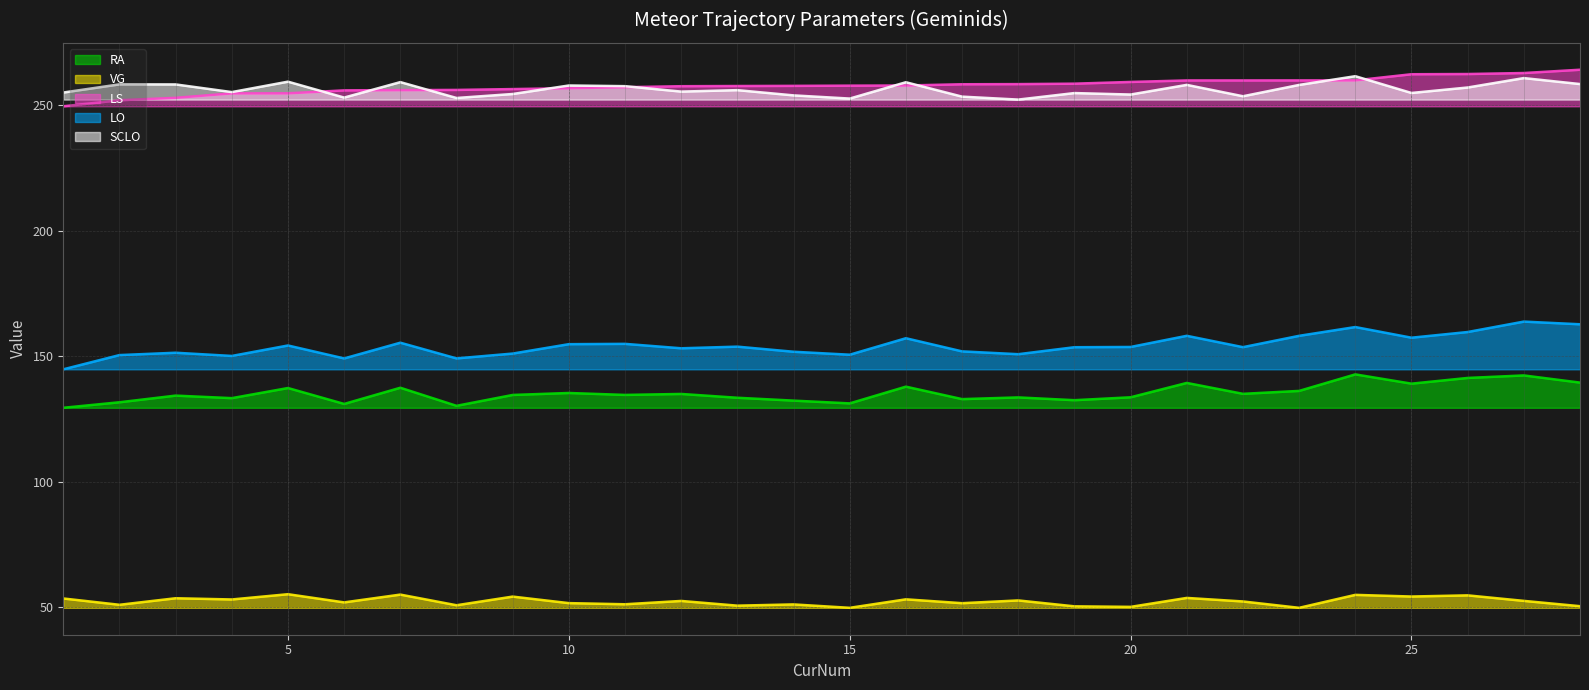

What is the sum of all LO values?

4318.8